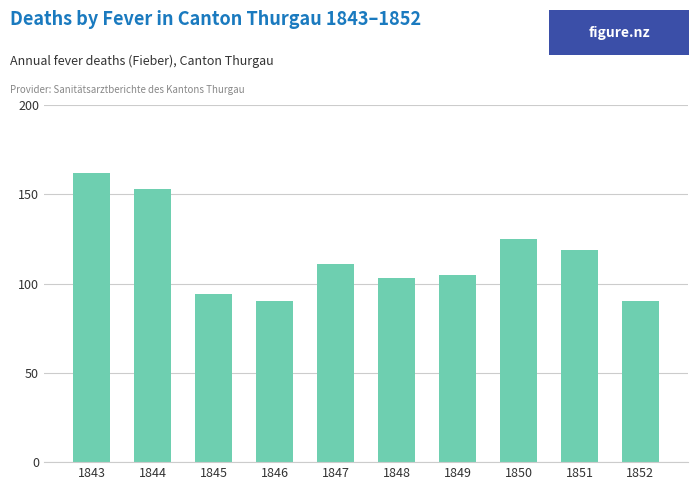

What is the maximum value shown in the chart?

162